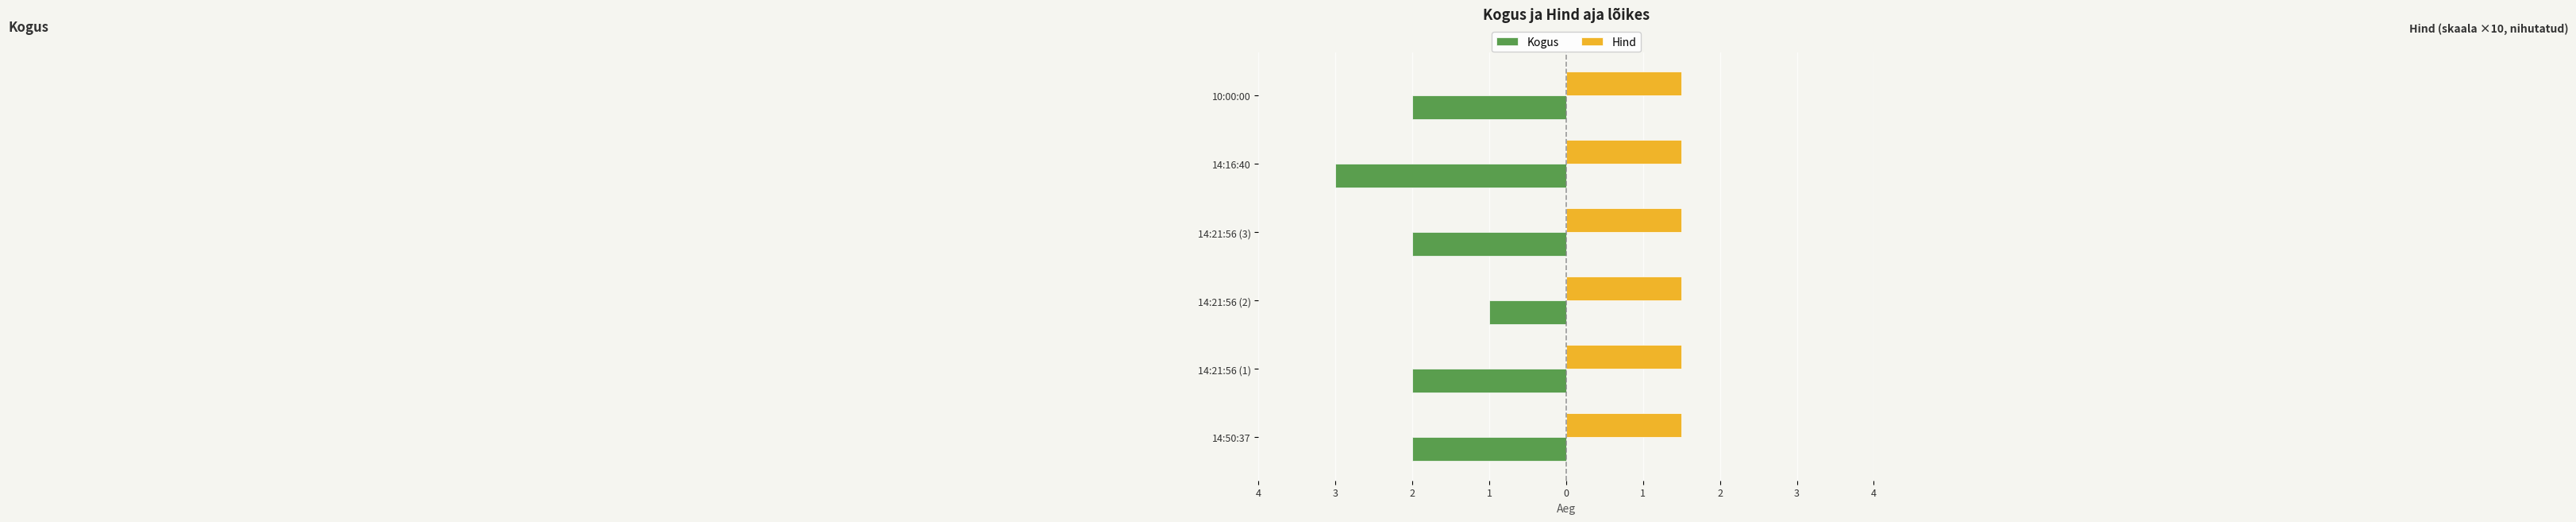

Rank the series by their average value, from lowest to highest.

Kogus, Hind